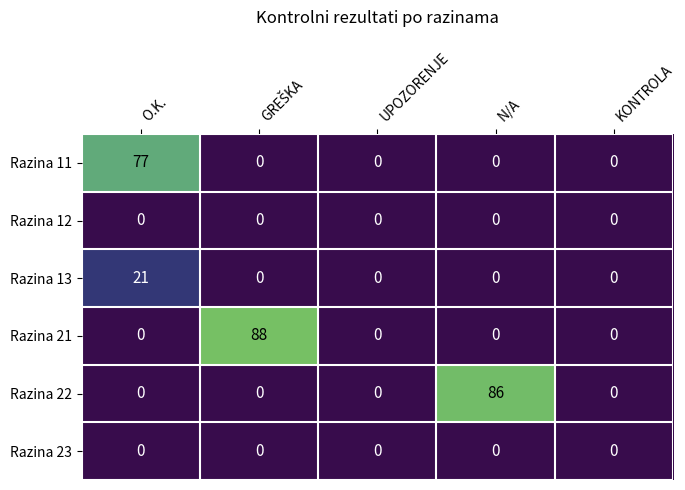

Count the number of data series in this chart.

6